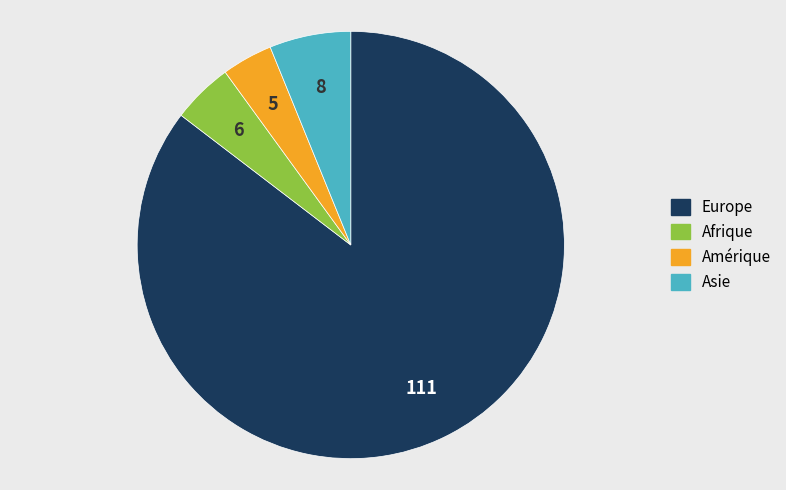

Is there any slice that represents more than half of the pie?

Yes